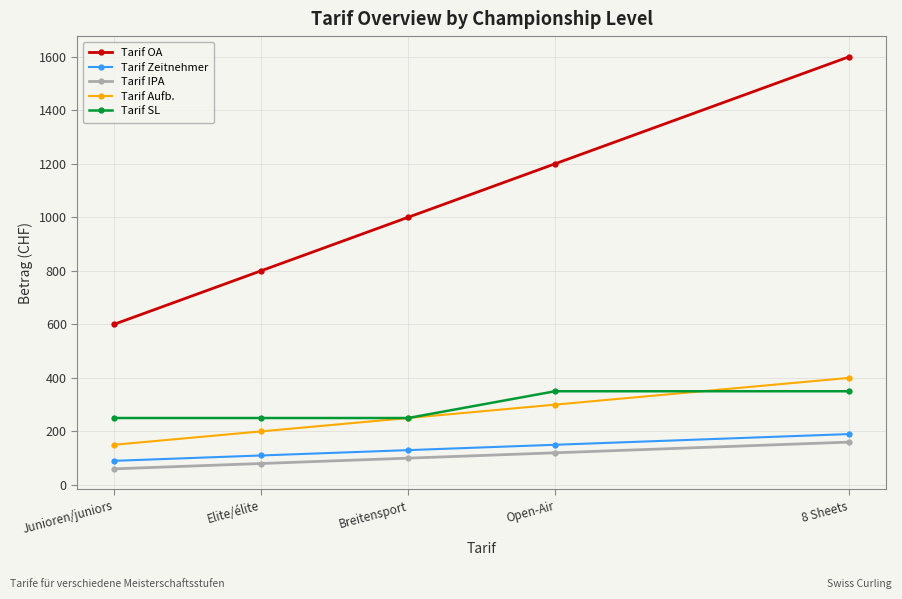

Count the Tarif IPA values in the range 80 to 120.

3